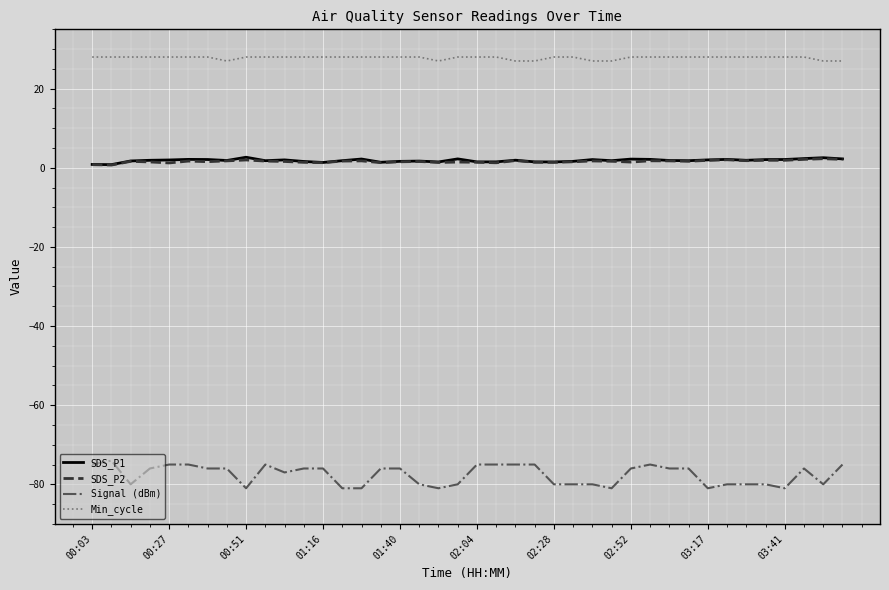

What is the maximum value for SDS_P1?

2.7